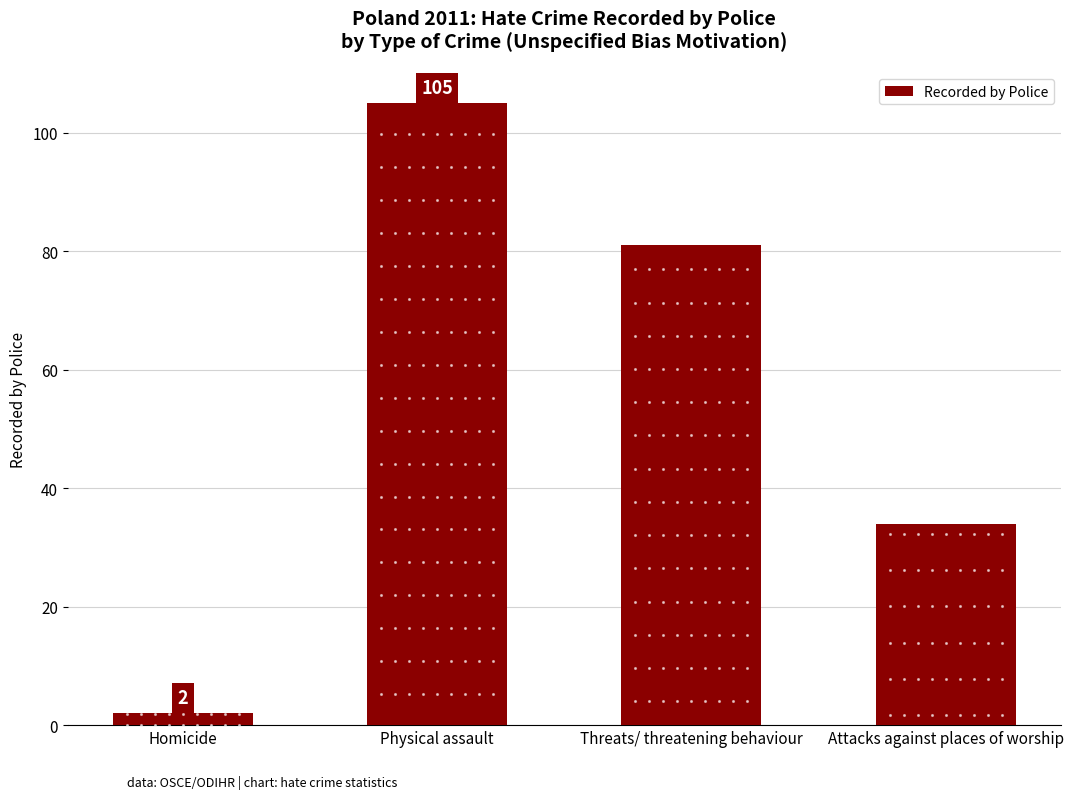

Does the chart contain stacked bars?

No